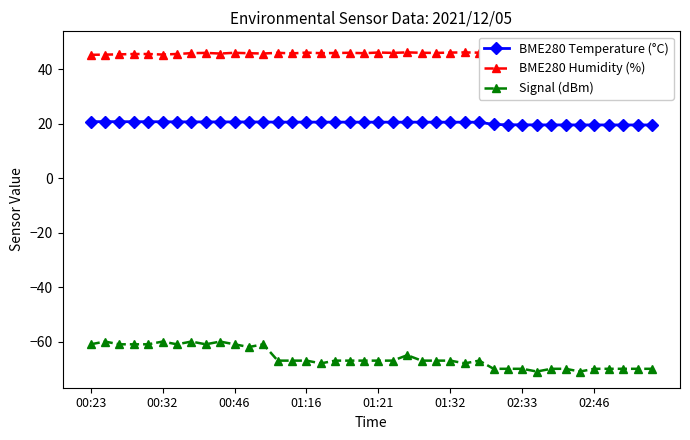

True or false: Signal (dBm) and BME280 Temperature (°C) intersect in this chart.

False